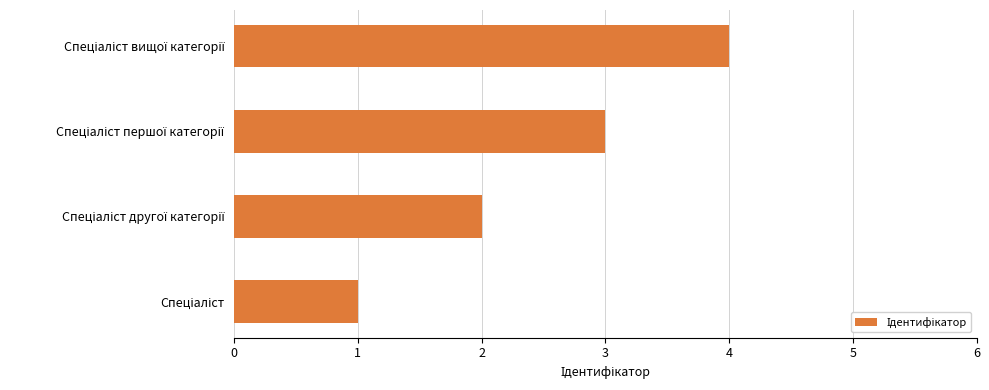

What is the difference between the second highest and second lowest values?

1